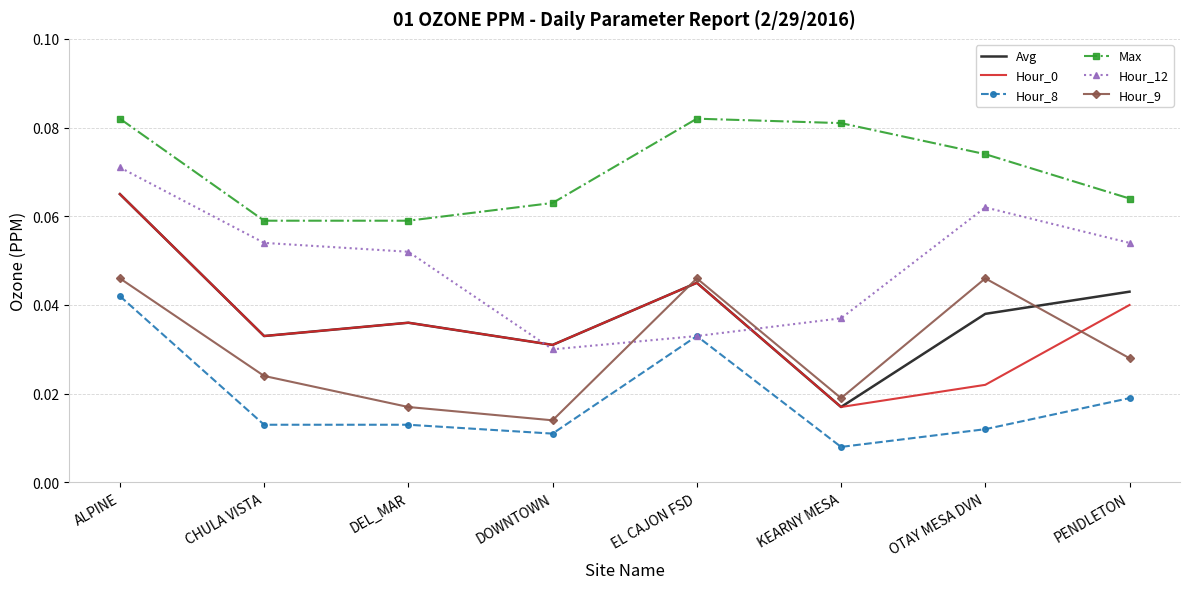

Which category has the lowest value in the Hour_8 series?

KEARNY MESA